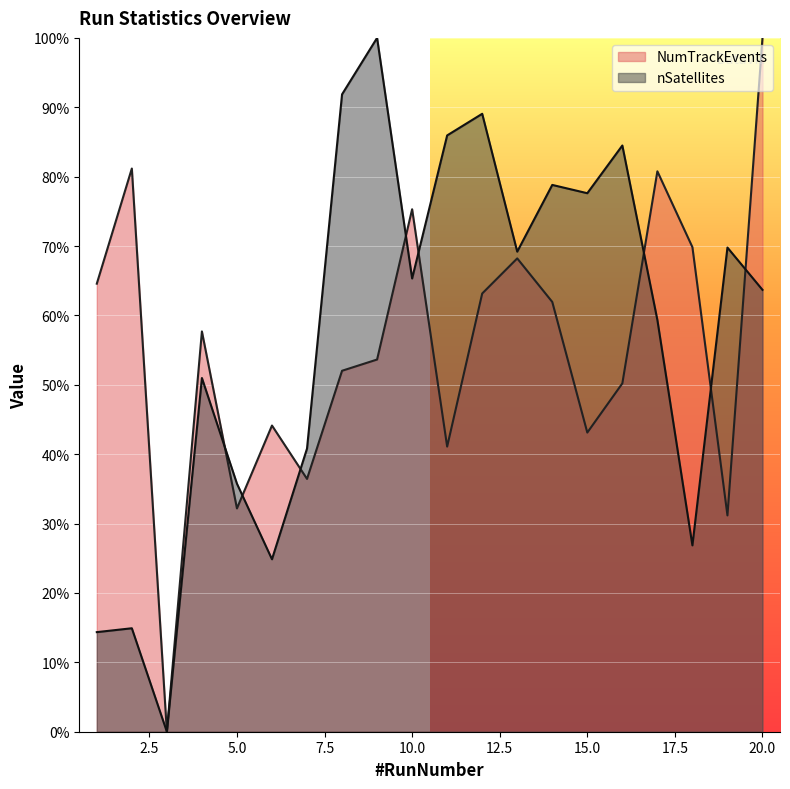

Which series ends up on top after the final intersection of NumTrackEvents and nSatellites?

NumTrackEvents